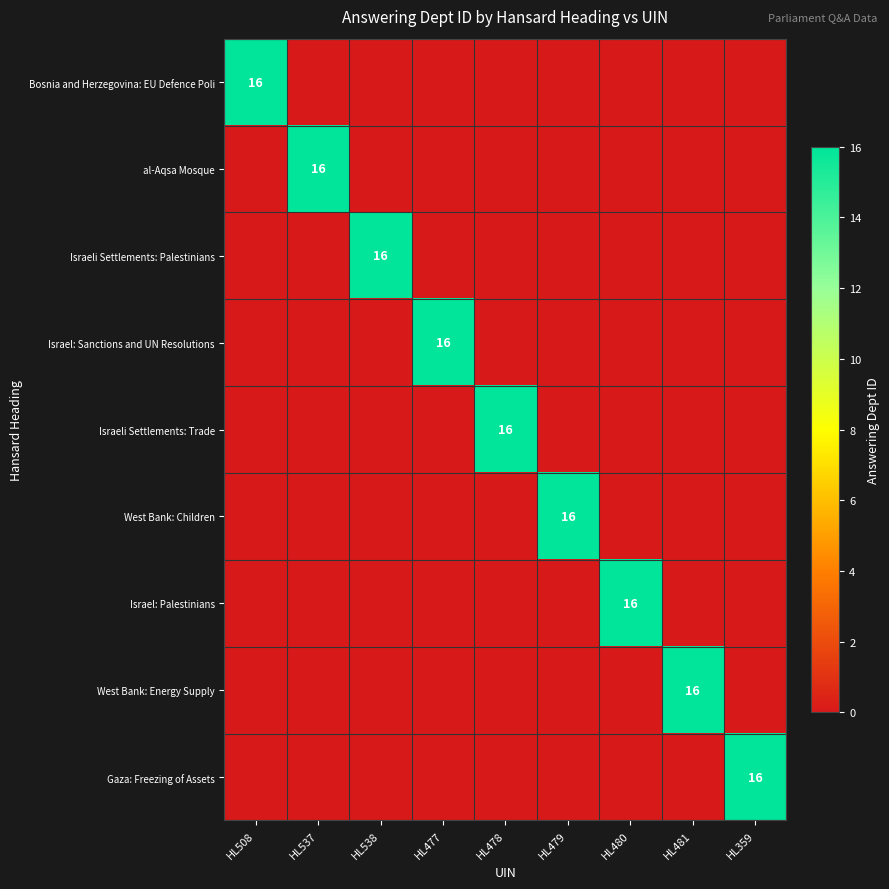

The value of Israeli Settlements: Palestinians at HL538 is 10. True or false?

False